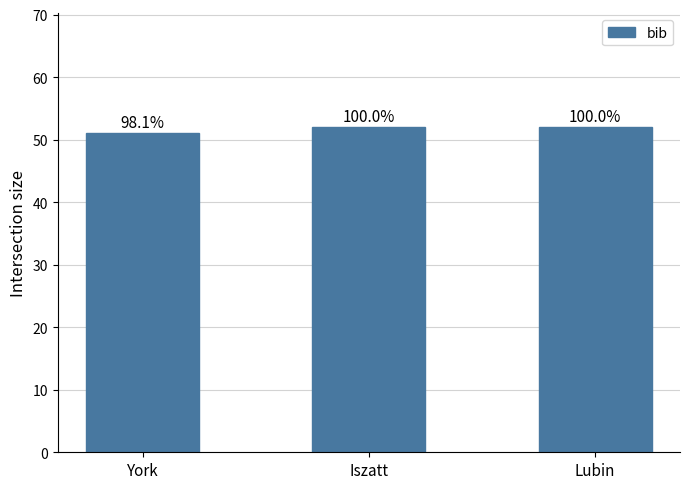

How many bars are there in total?

3